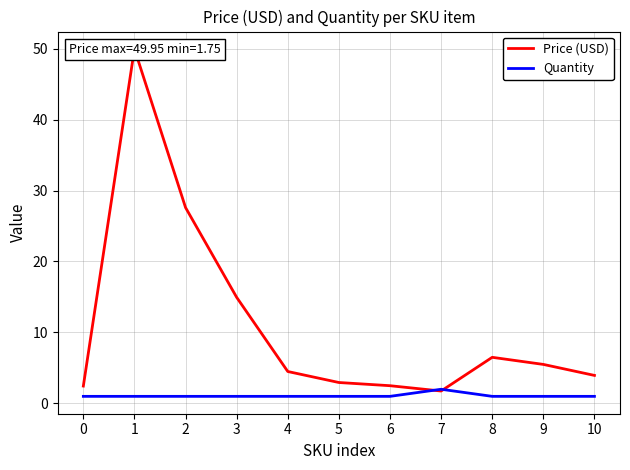

How many intersections are there between Price (USD) and Quantity?

2